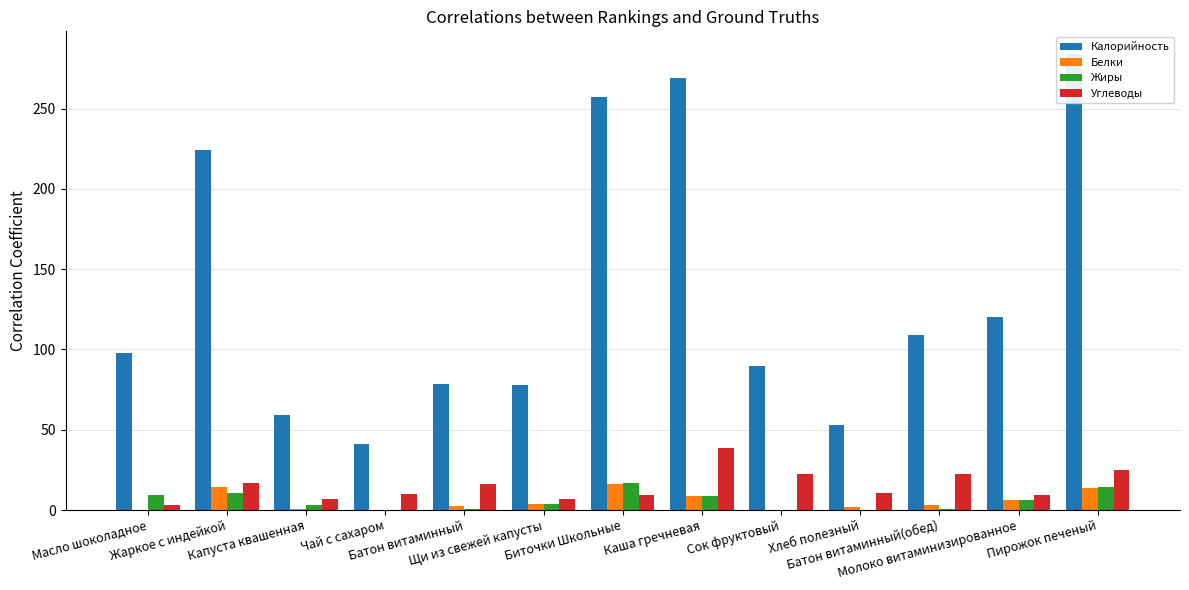

What is the value of the Жиры bar at the 8th from the left?

8.7